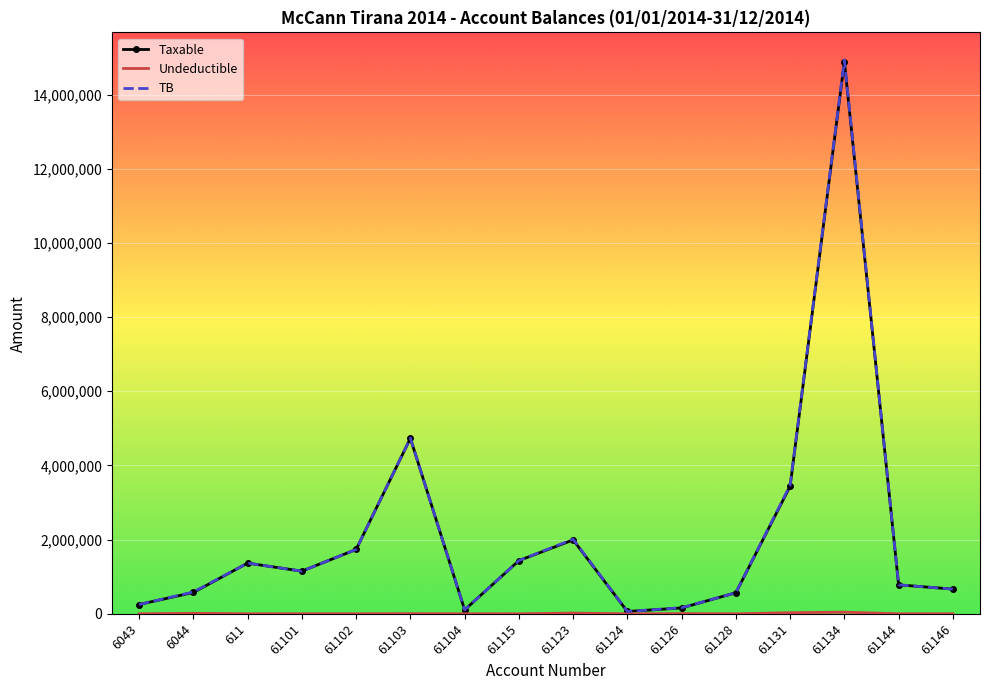

What is the total value across all series at 61146?

1332170.9